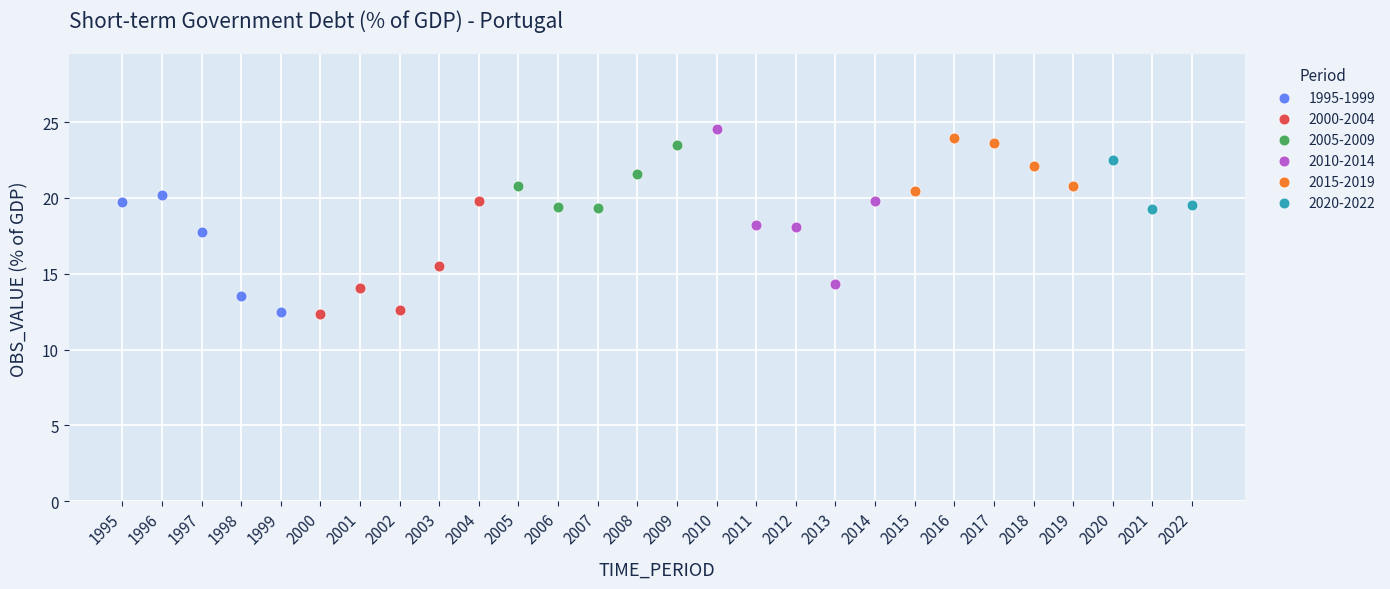

Which series has the largest Y range (max minus min)?

2010-2014